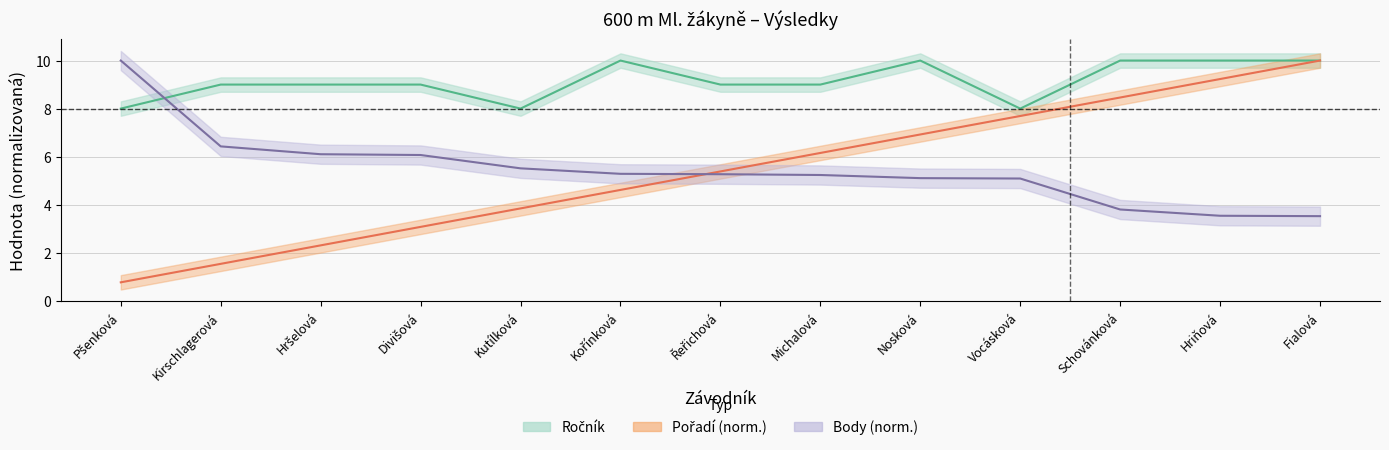

What is the approximate value of Pořadí at Řeřichová?

5.4